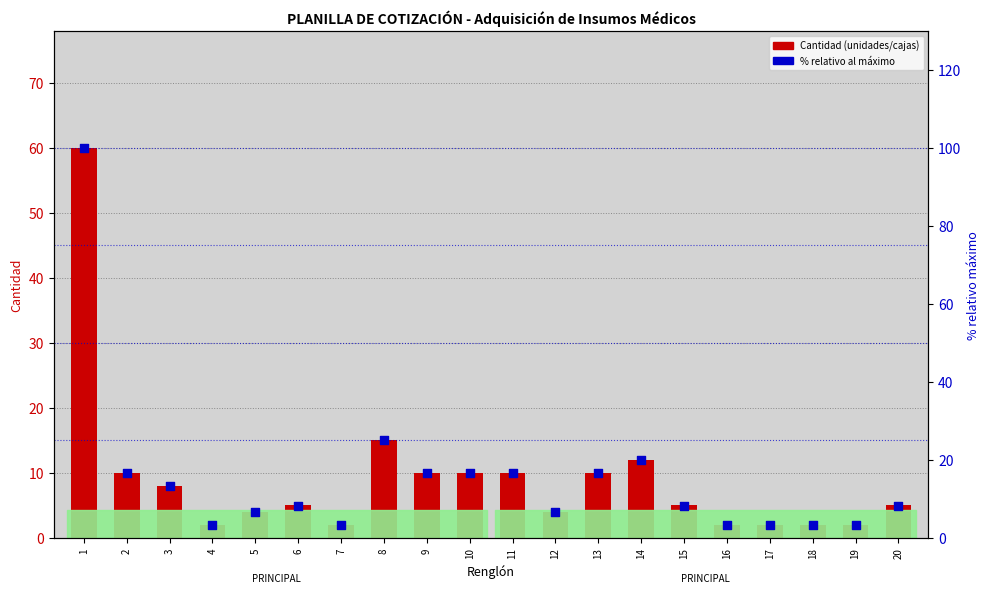

What are all the series names shown in the legend?

Cantidad, % relativo máximo